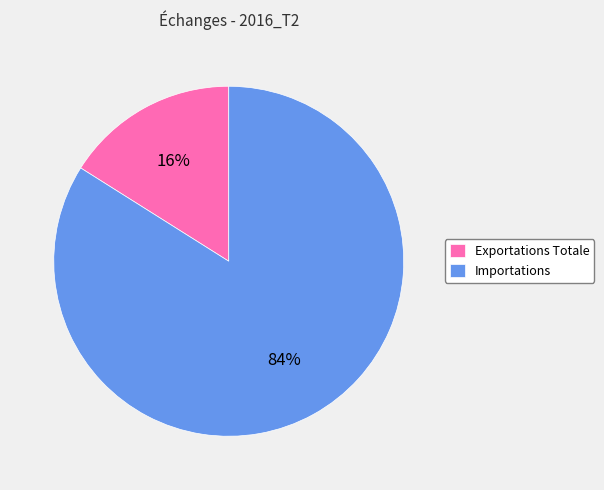

To the nearest percent, what is the combined percentage of Exportations Totale and Importations?

100%